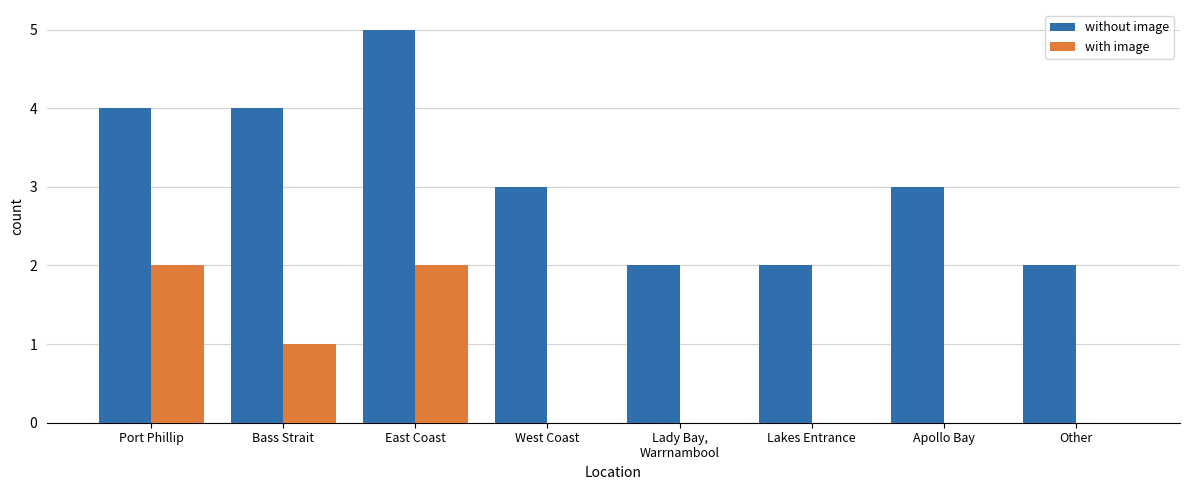

True or false: with image has a value of 1 at West Coast.

False